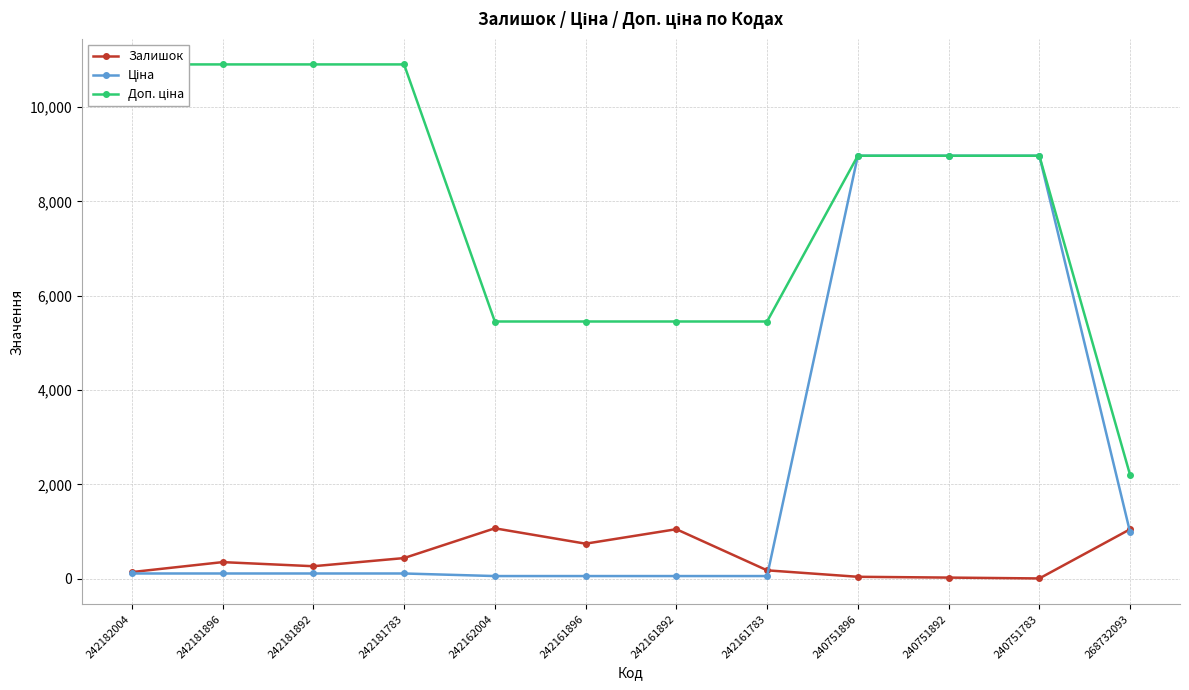

How many categories are shown in the chart?

12